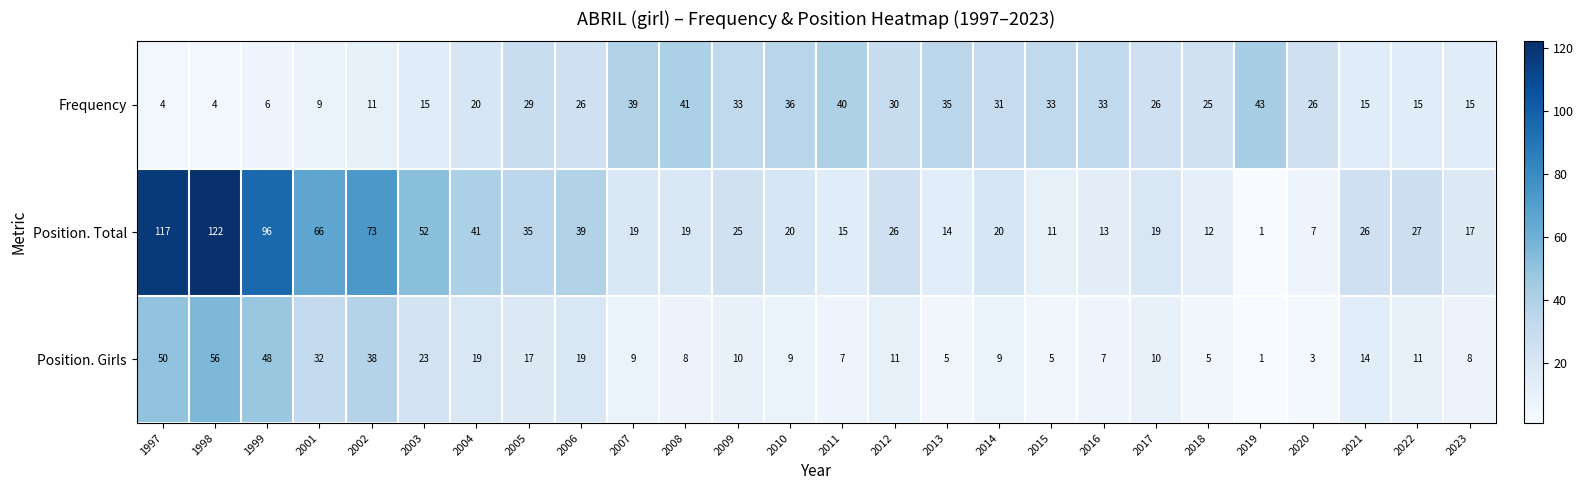

At which label is Position. Girls closest to 28?

2001